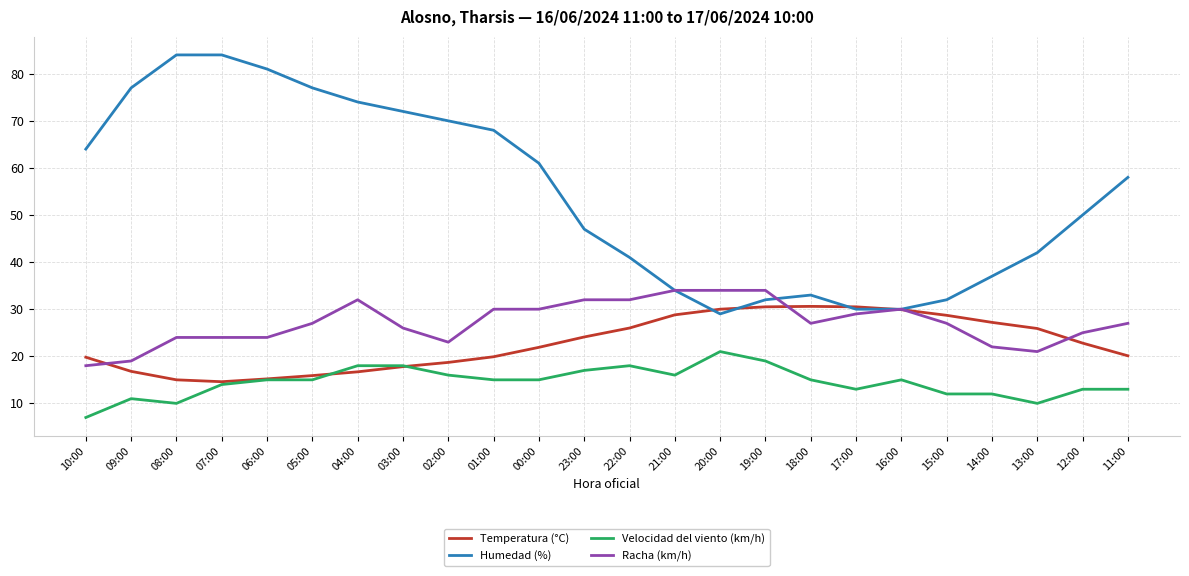

True or false: Humedad (%) and Velocidad del viento (km/h) cross at least once.

False